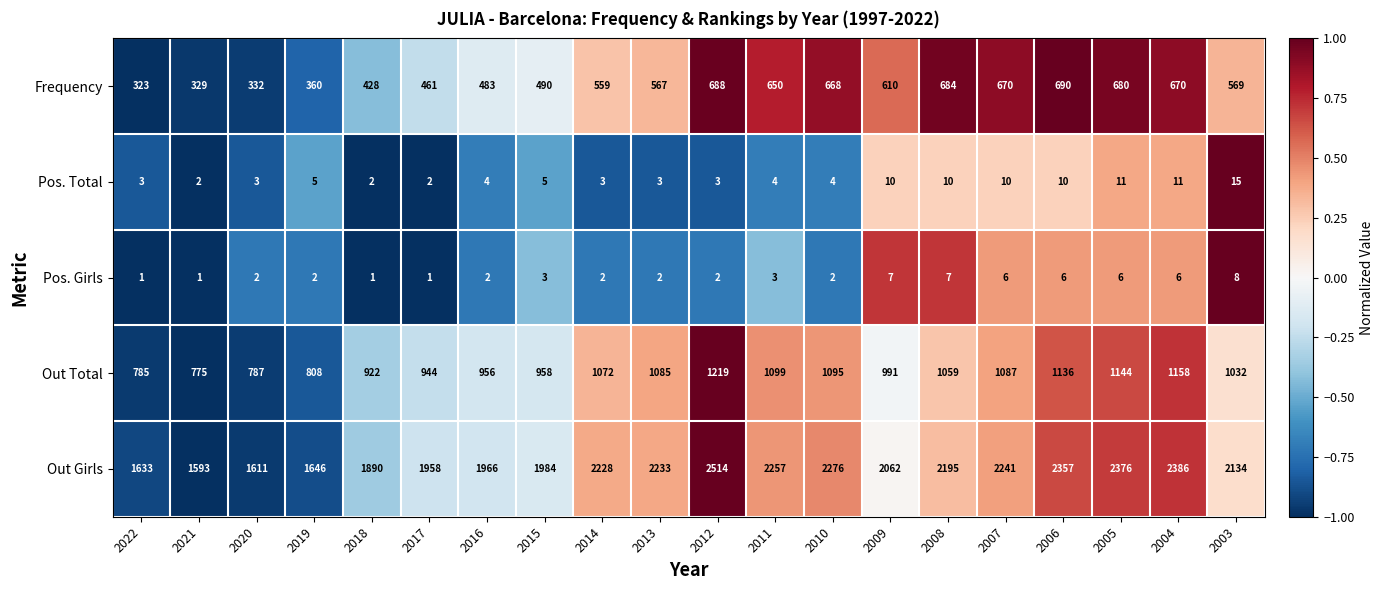

What value does the Frequency series have at 2020?

332